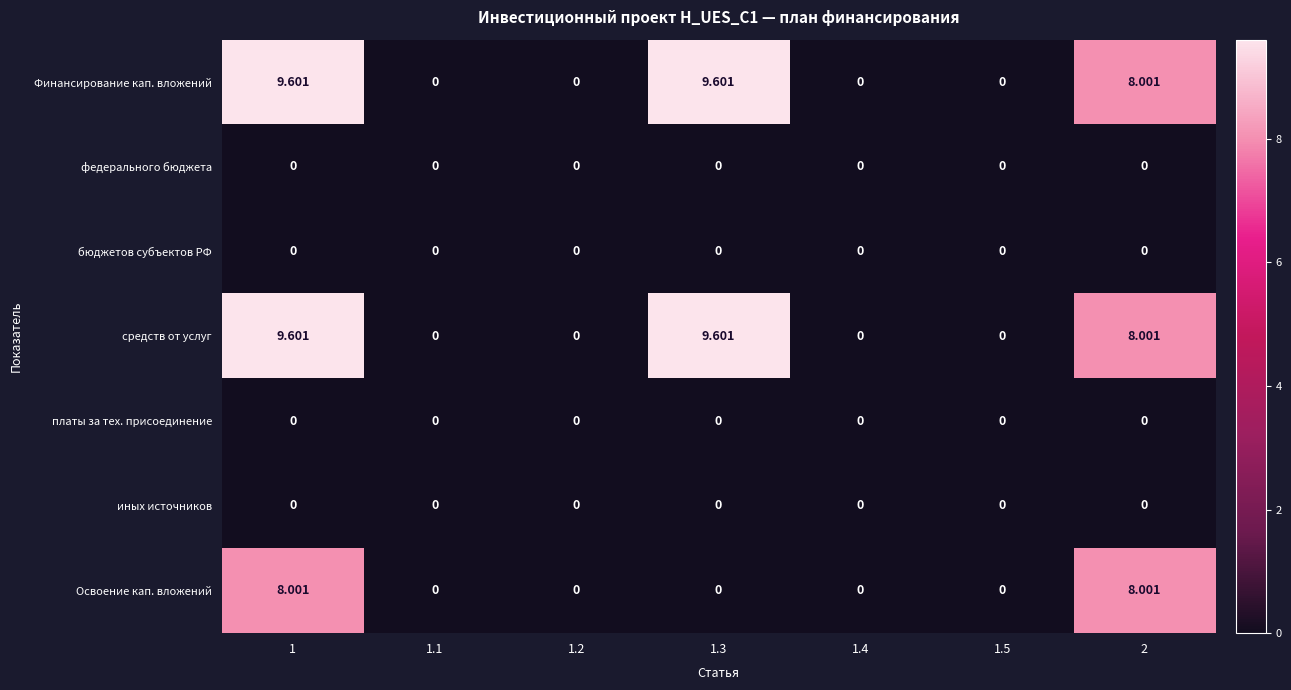

How many distinct data groups are displayed?

7